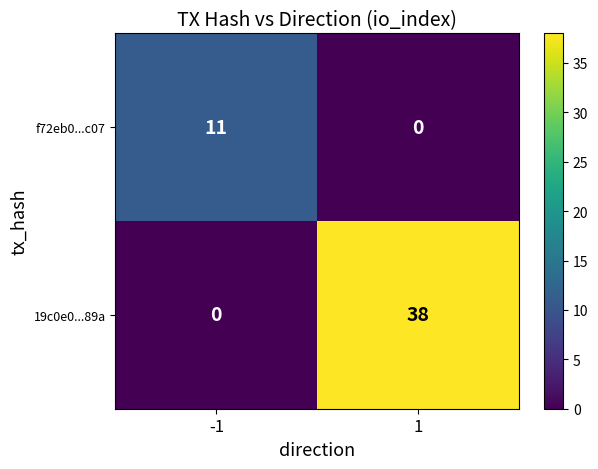

List the labels in order of f72eb0...c07 value, largest first.

-1, 1